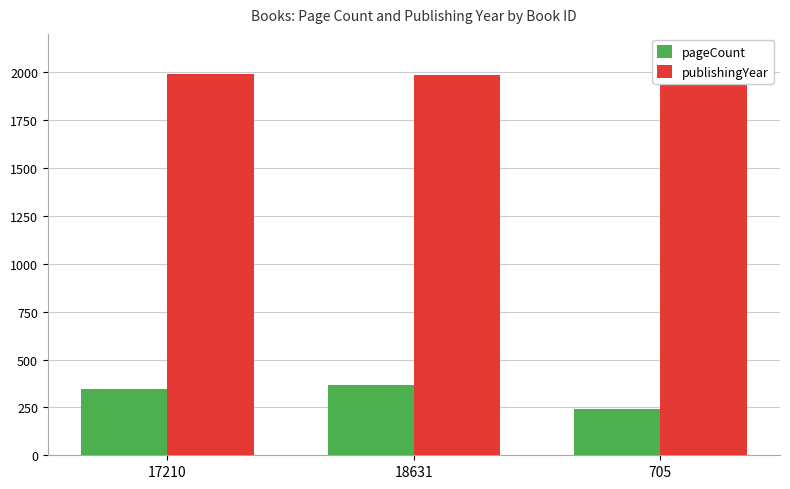

Rank the series at 17210 from highest to lowest value.

publishingYear, pageCount